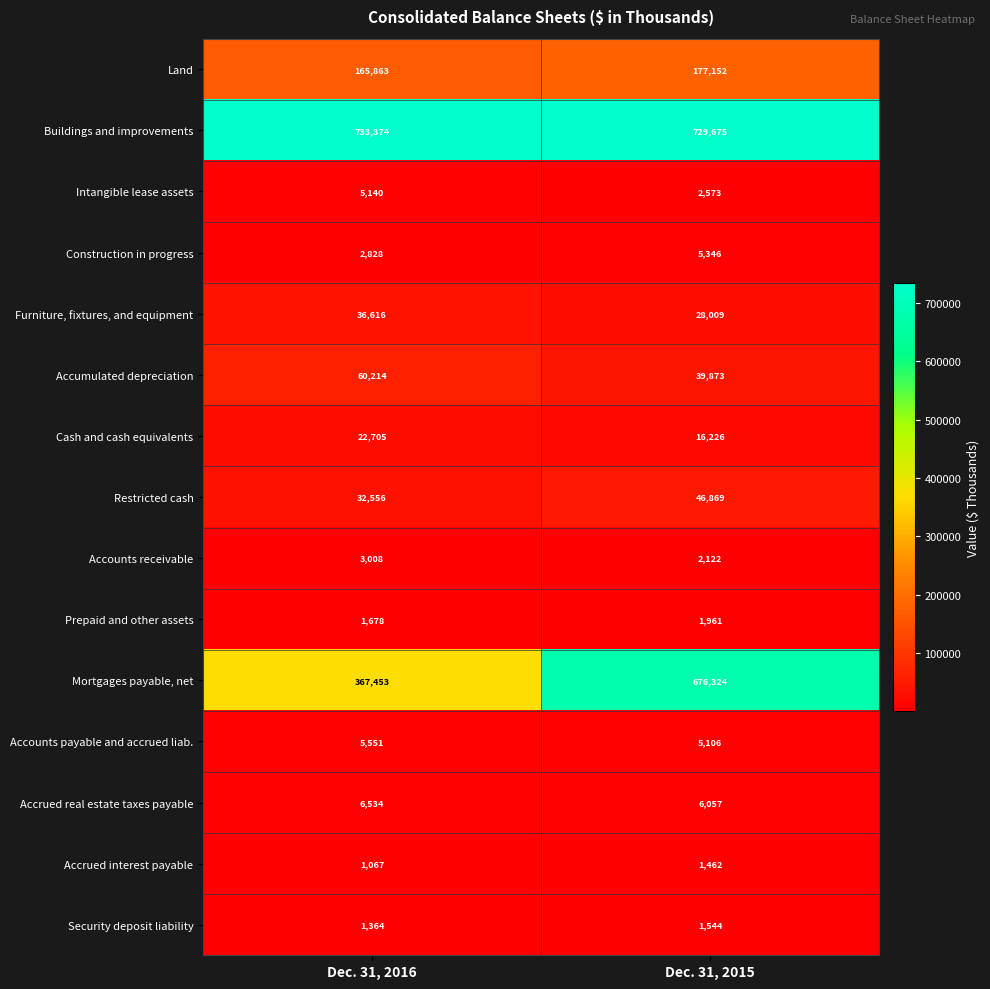

Reading right to left, transcribe all the data shown in this chart.

Land: 177152	165863
Buildings and improvements: 729675	733374
Intangible lease assets: 2573	5140
Construction in progress: 5346	2828
Furniture, fixtures, and equipment: 28009	36616
Accumulated depreciation: 39873	60214
Cash and cash equivalents: 16226	22705
Restricted cash: 46869	32556
Accounts receivable: 2122	3008
Prepaid and other assets: 1961	1678
Mortgages payable, net: 676324	367453
Accounts payable and accrued liab.: 5106	5551
Accrued real estate taxes payable: 6057	6534
Accrued interest payable: 1462	1067
Security deposit liability: 1544	1364